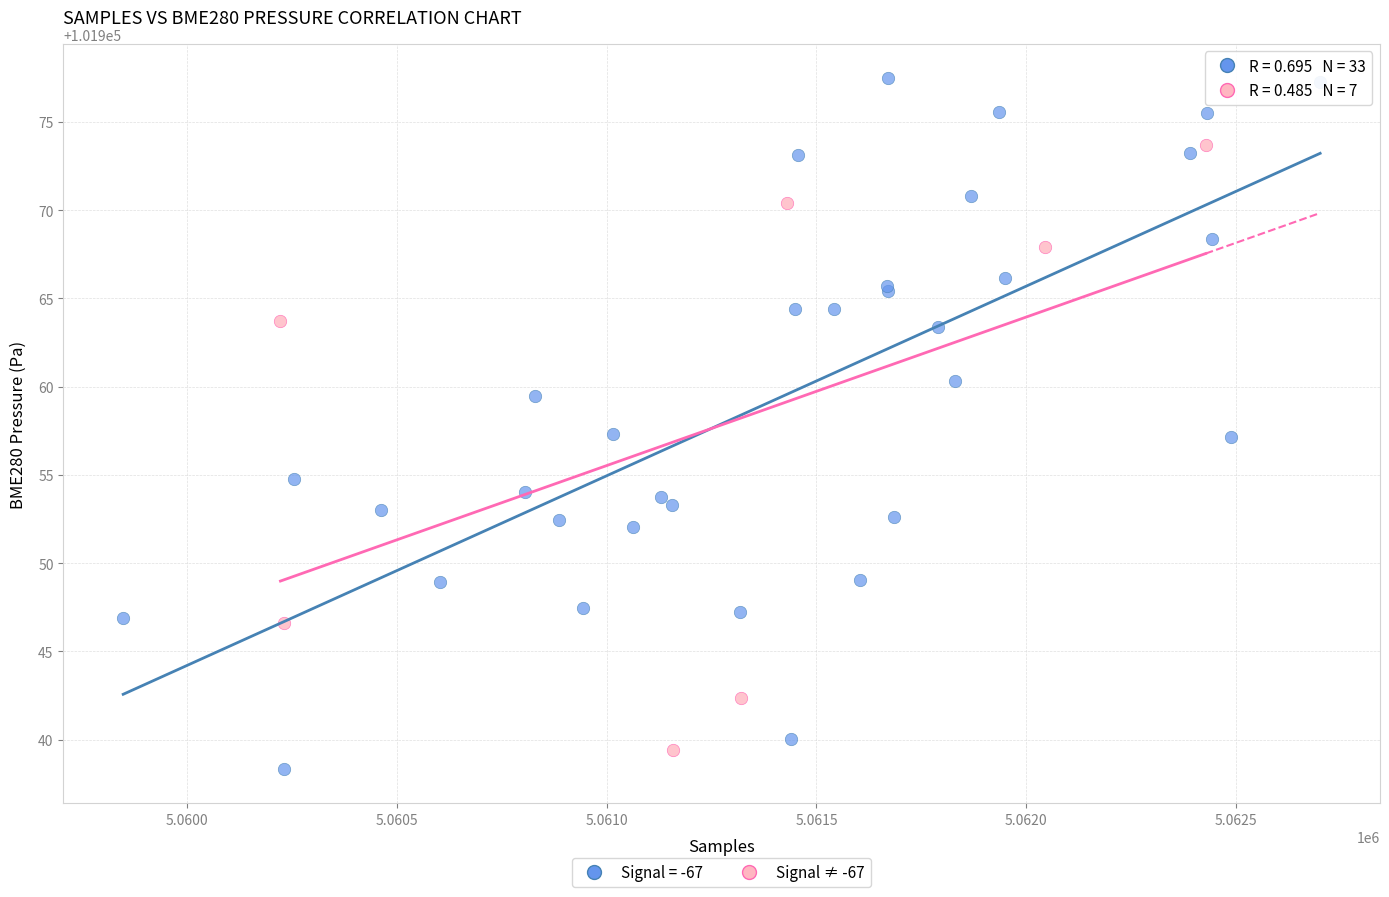

Which series has the widest spread of Y values?

Signal = -67